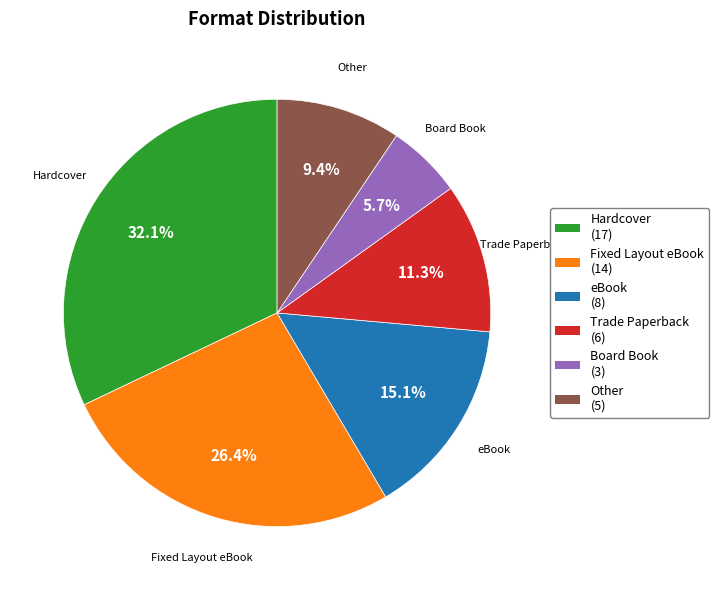

The Board Book slice represents 15% of the pie. True or false?

False